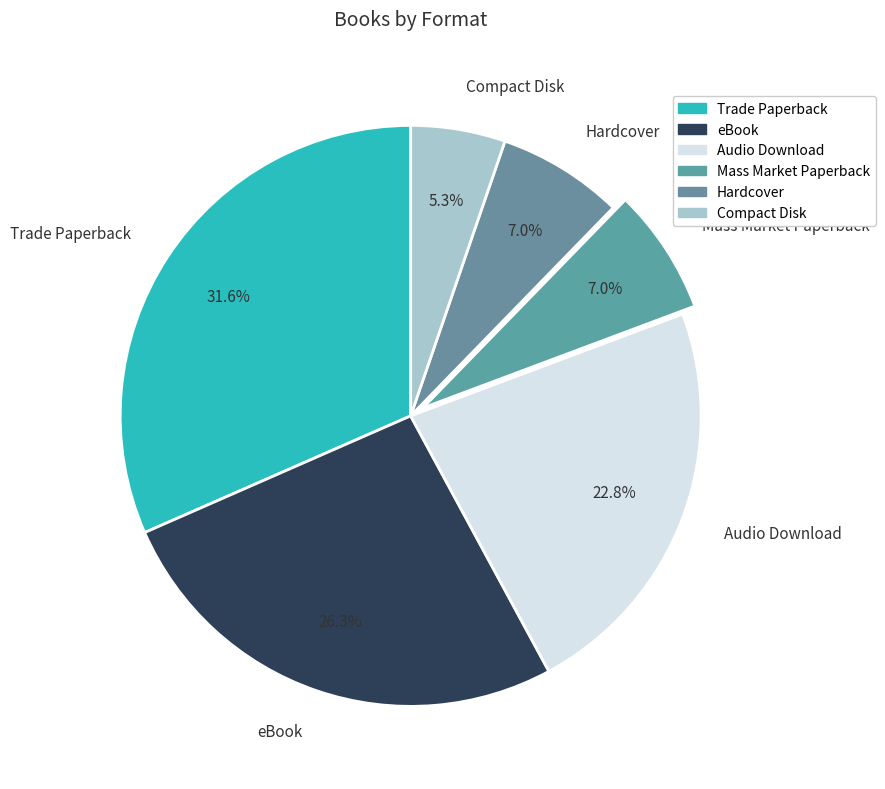

To the nearest percent, what portion does Trade Paperback represent?

32%